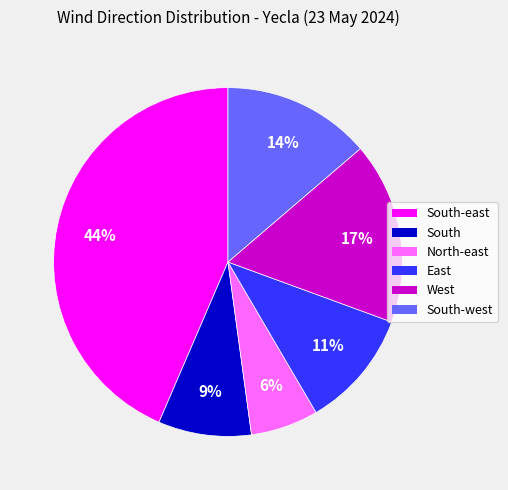

Is there any slice that represents more than half of the pie?

No